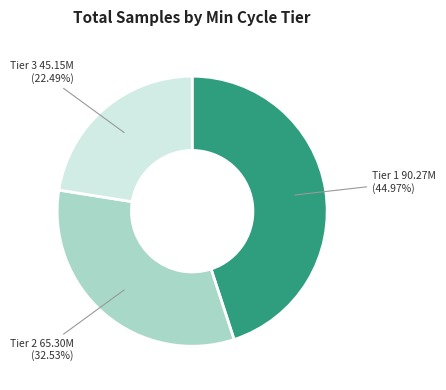

Is there a majority slice in this chart?

No